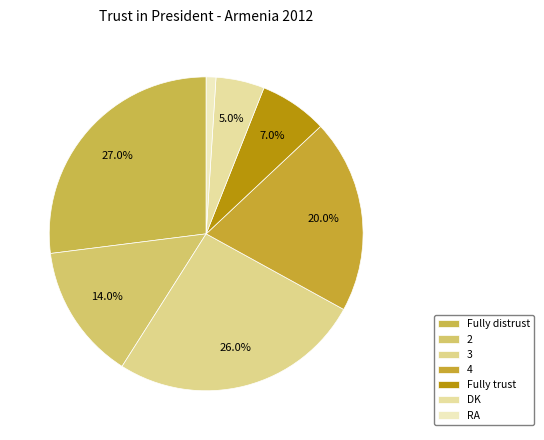

Combined, what portion of the pie is Fully distrust and 4?

47.0%